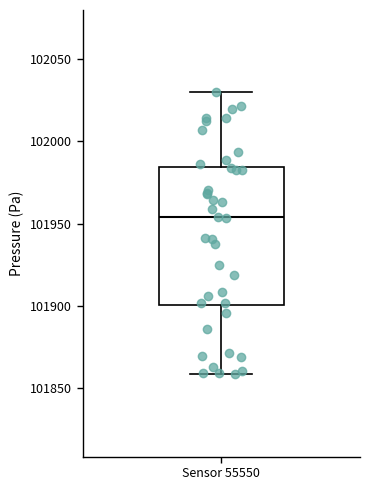

Where does the lower whisker of the box for Sensor 55550 end on the y-axis? The values are not printed on the chart, so give them approximately, as read against the axis.

101860